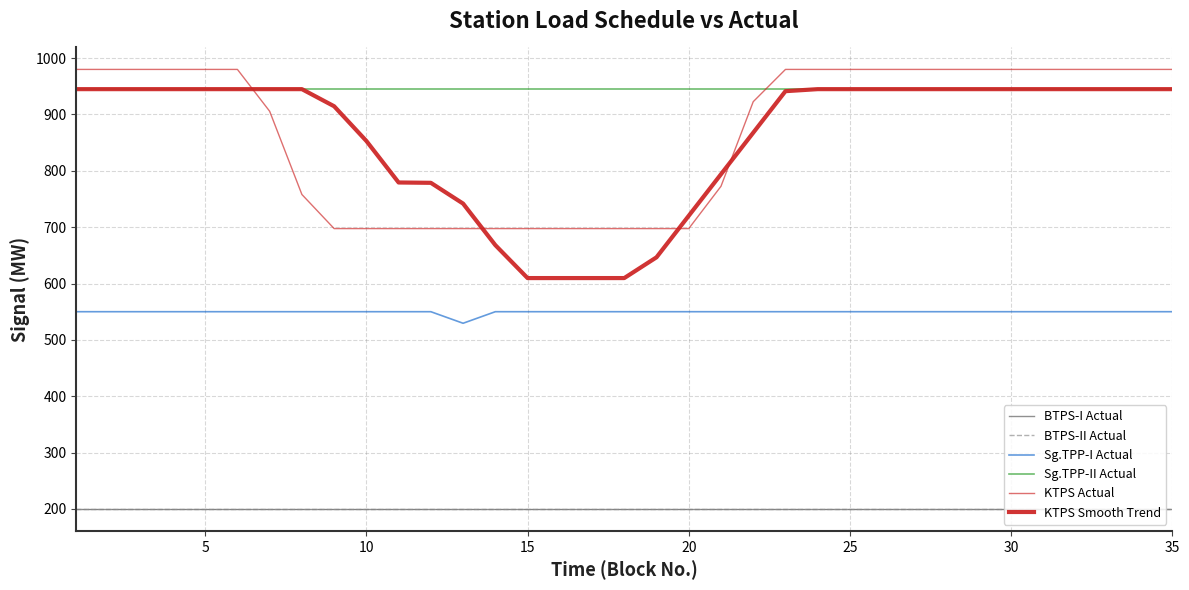

Rank the series by their maximum value, from lowest to highest.

BTPS-I Actual, BTPS-II Actual, Sg.TPP-I Actual, Sg.TPP-II Actual, KTPS Smooth Trend, KTPS Actual